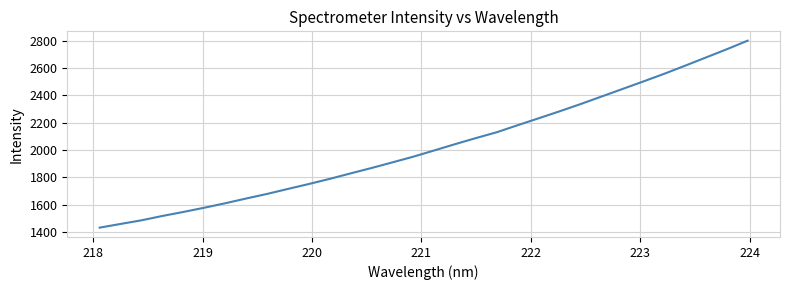

What is the minimum value shown in the chart?

1431.8